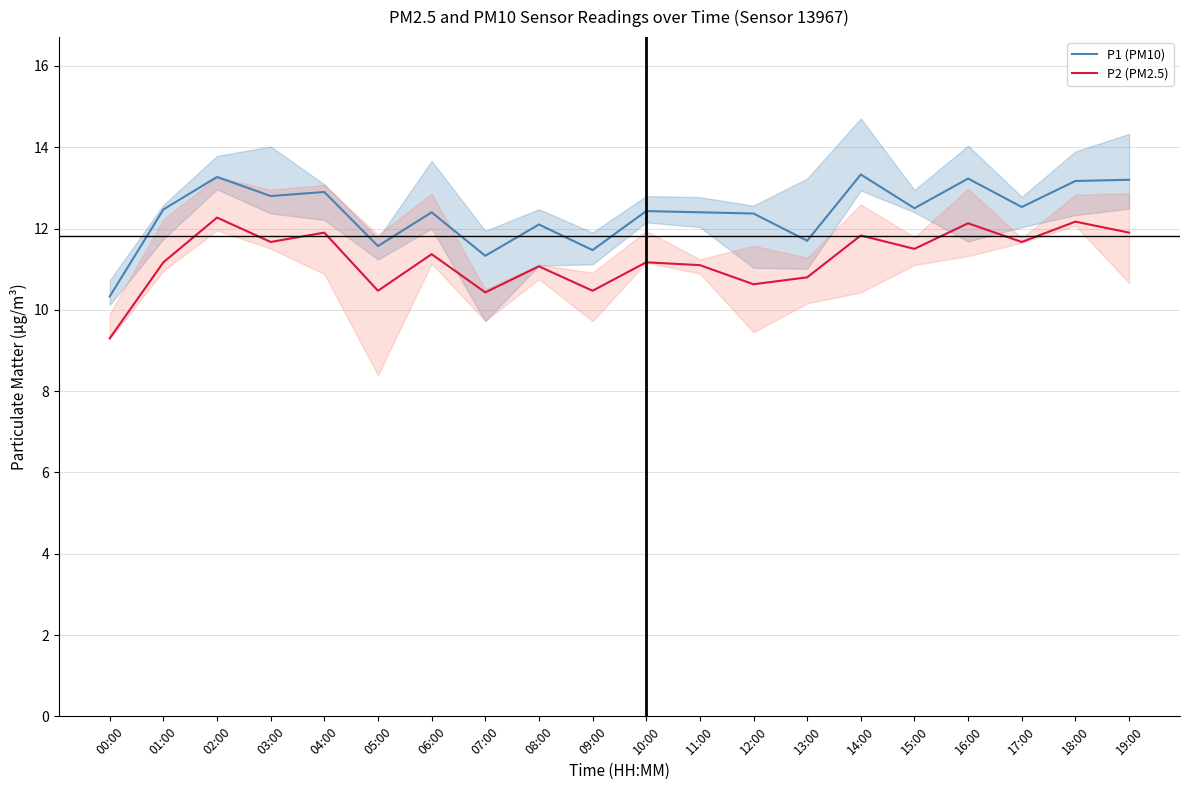

What position from the right is 13:00?

7